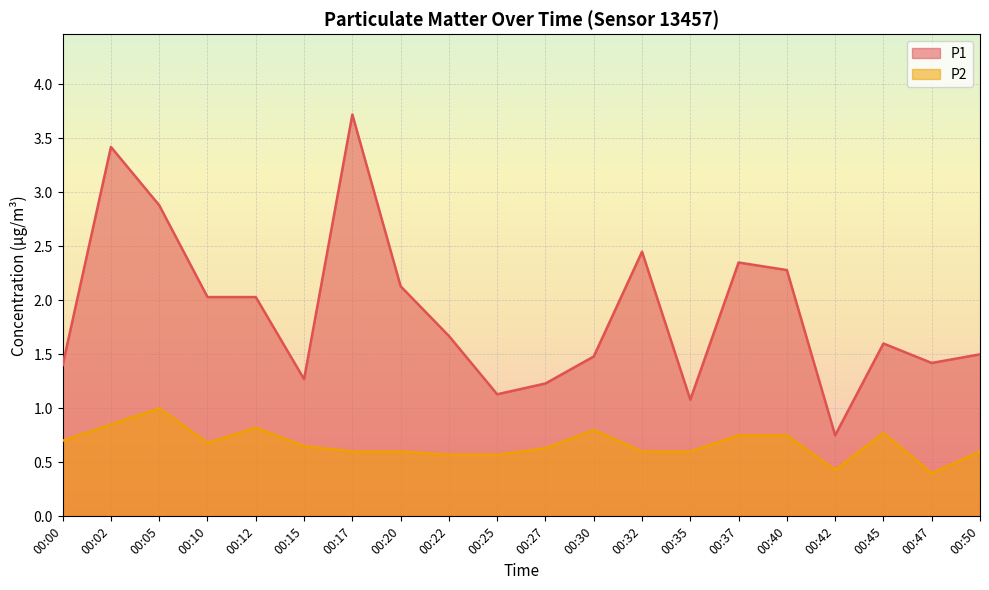

How many interior local peaks does the P1 series have?

5